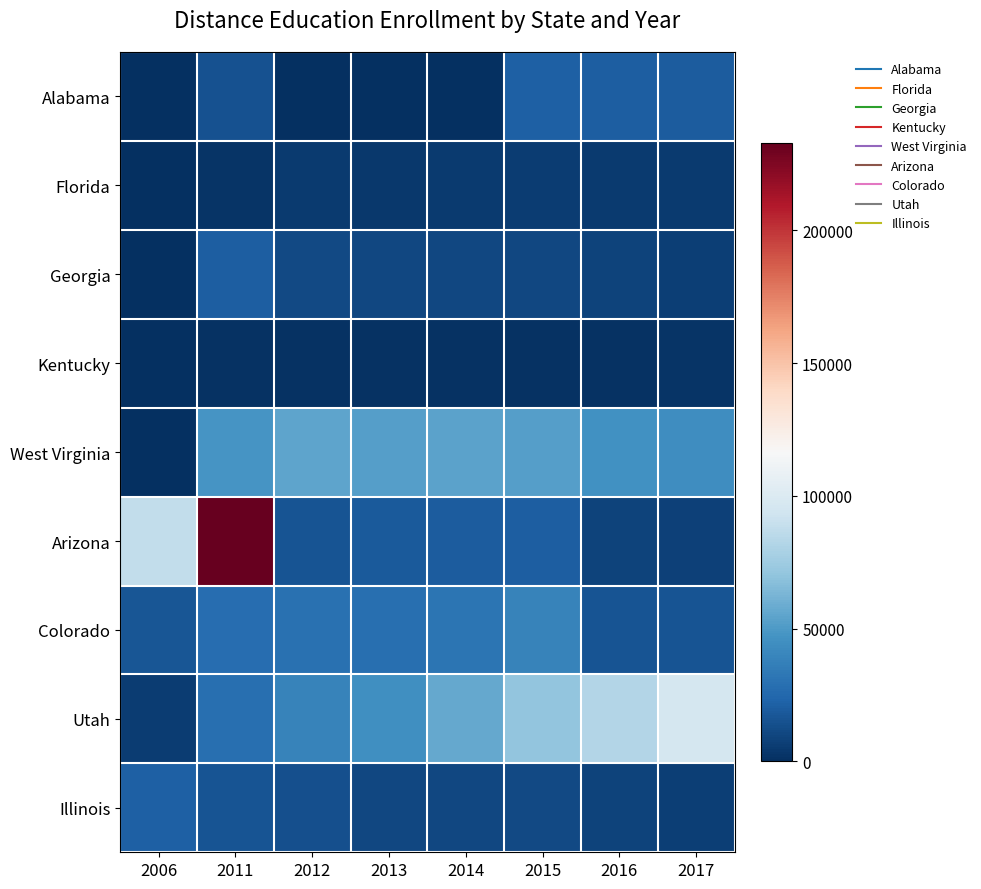

At which category does the chart reach its minimum across all series?

2006